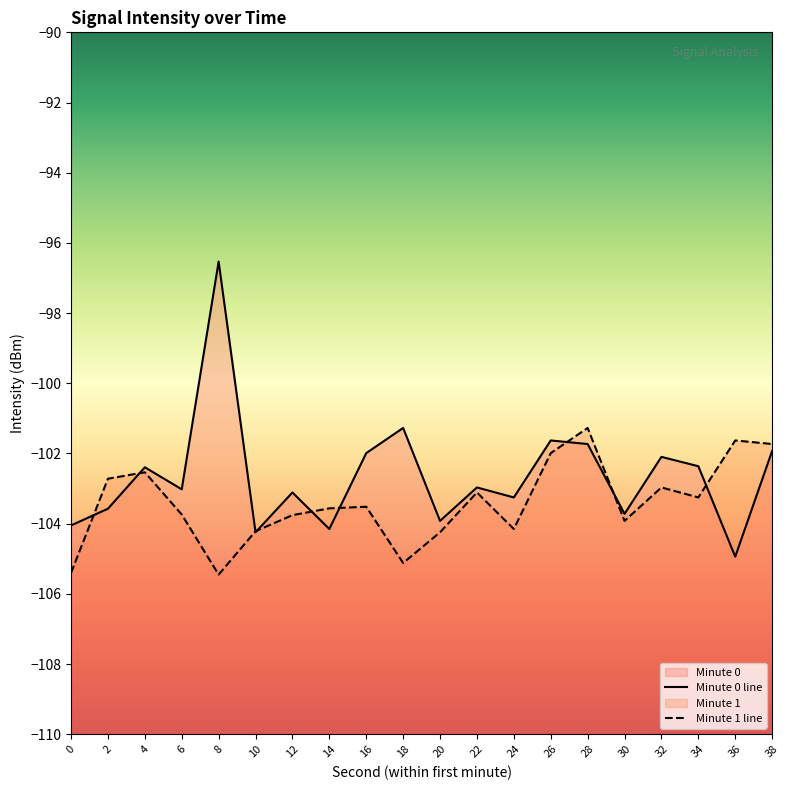

How many interior local peaks does the Minute 0 line series have?

7